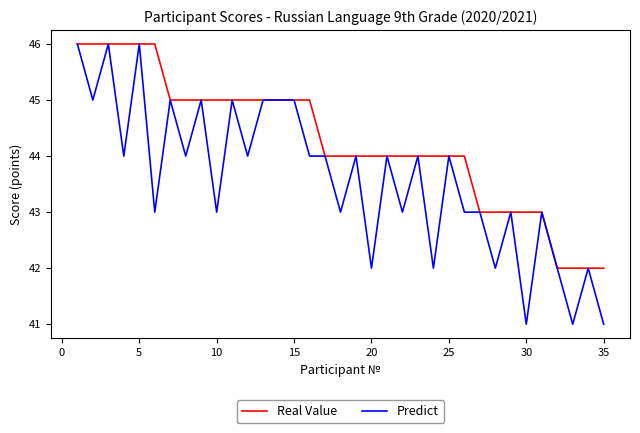

List the series in order of their overall mean, lowest first.

Predict, Real Value